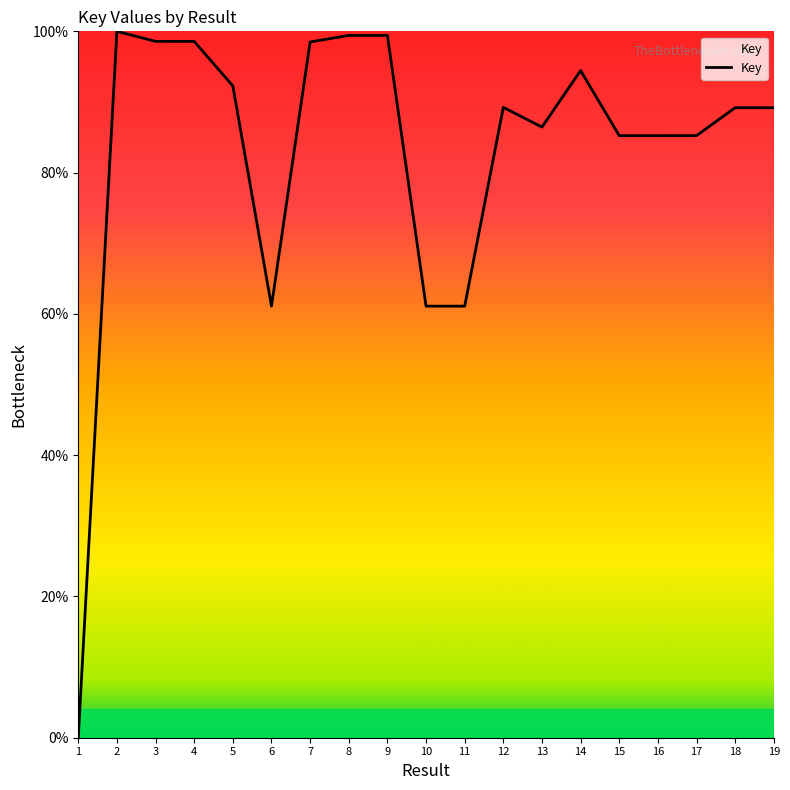

What is the difference between the values at 1 and 3?

98.6